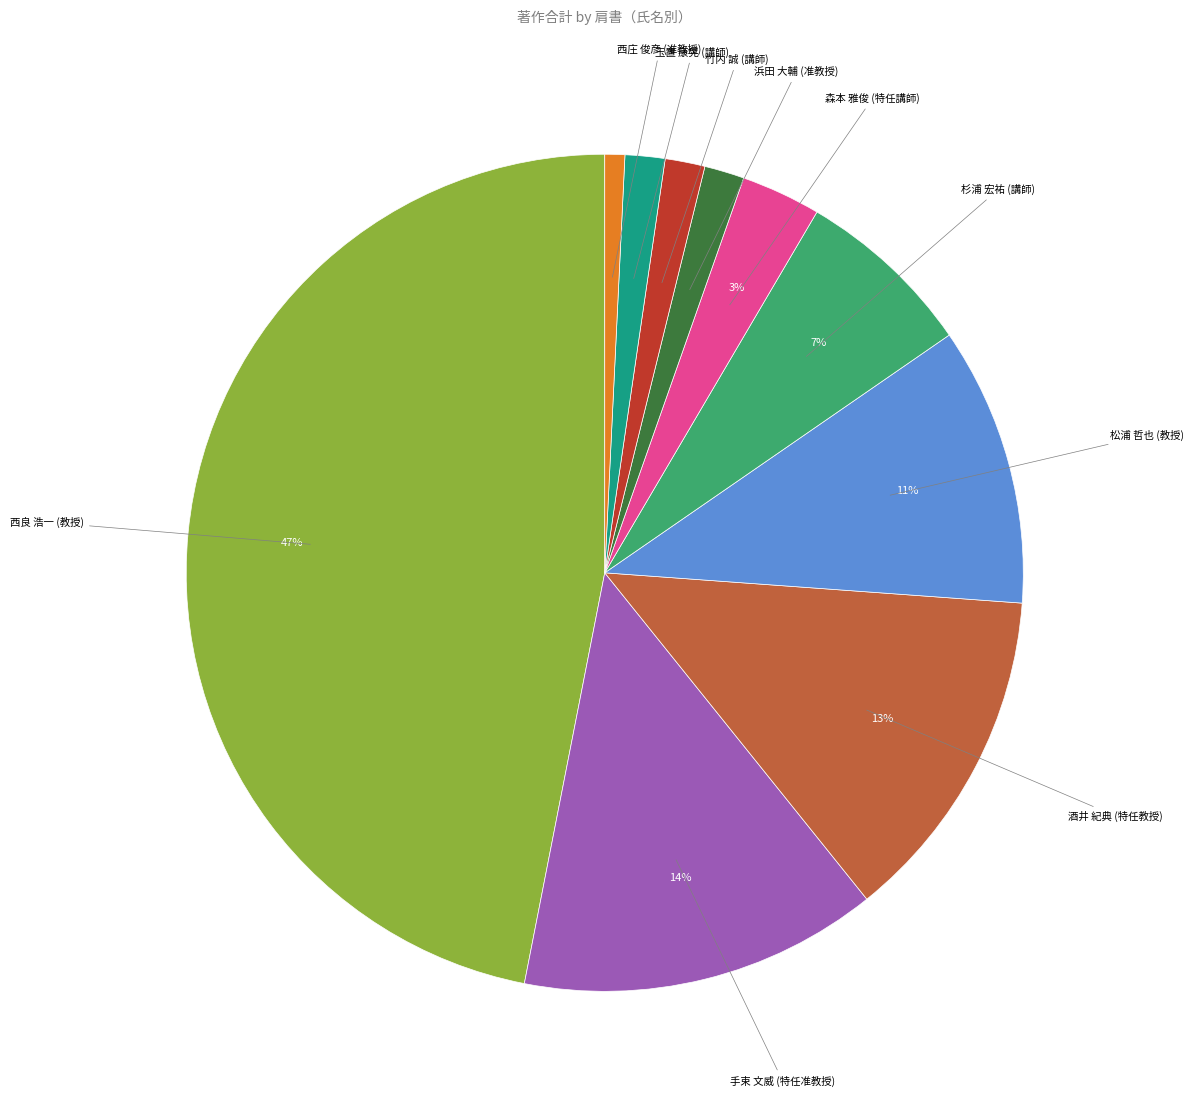

Is there a majority slice in this chart?

No